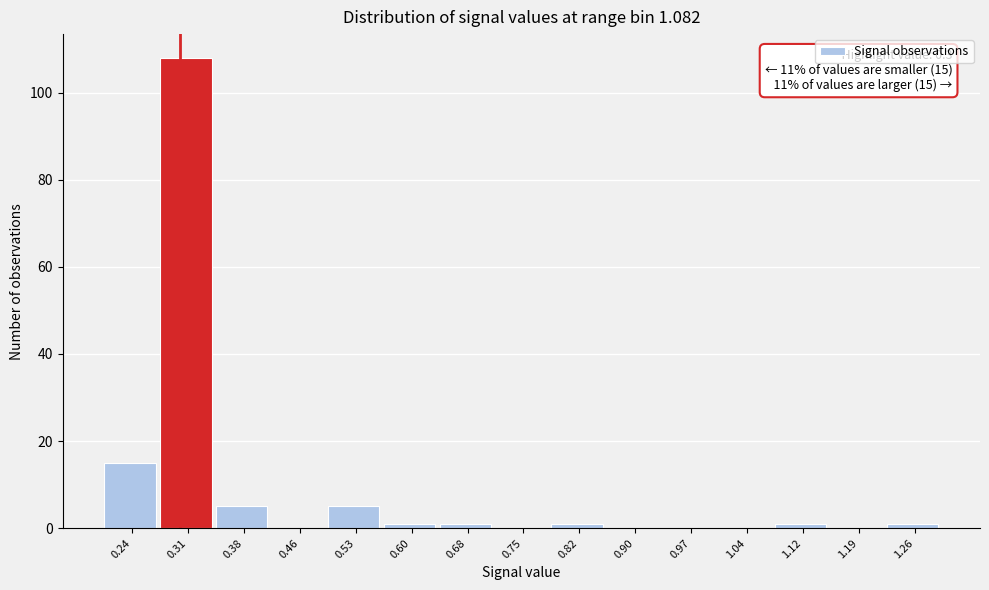

Over which range of the x-axis is the bar tallest?

0.27 to 0.35